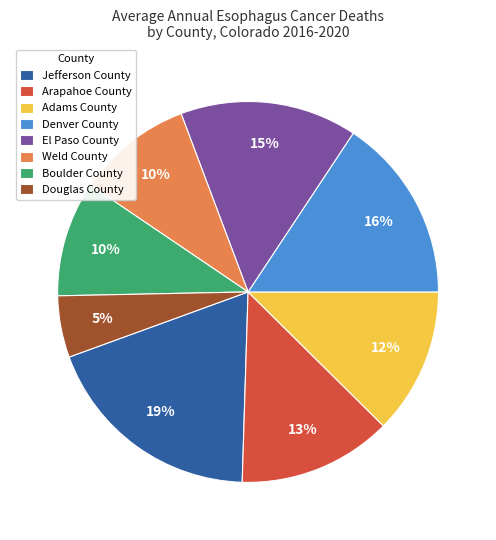

Does any single category account for the majority?

No